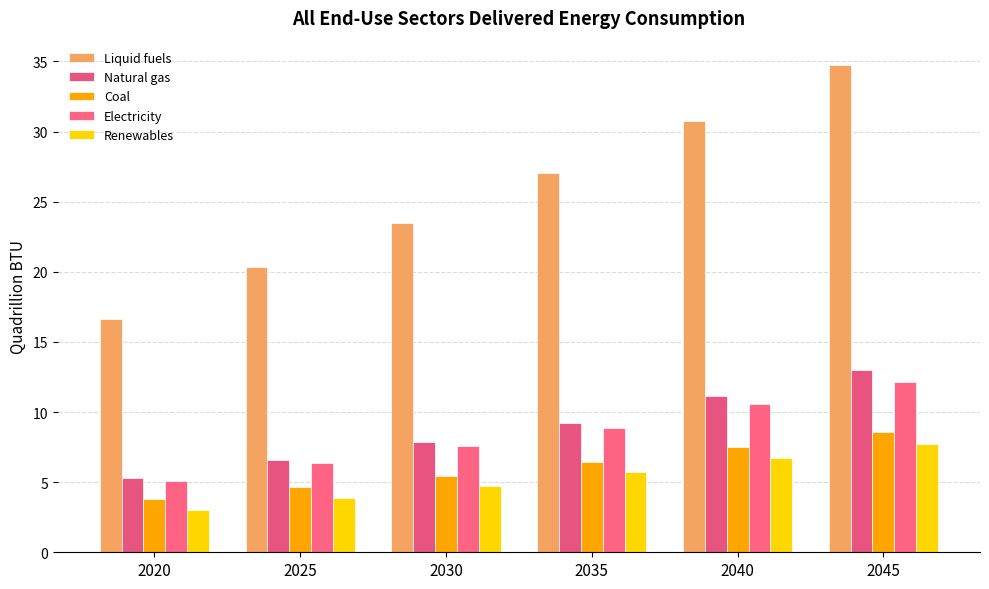

What are all the series names shown in the legend?

Liquid fuels, Natural gas, Coal, Electricity, Renewables